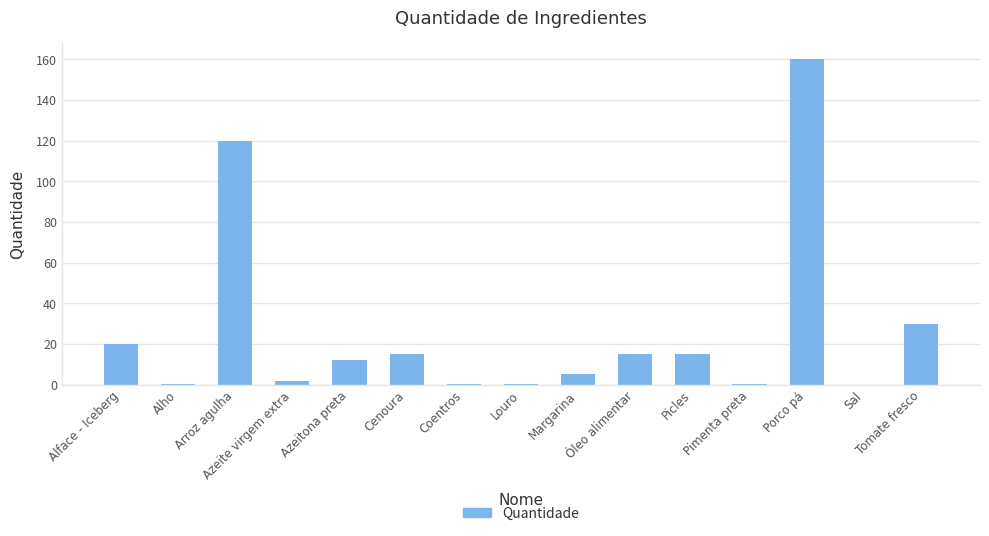

What is the maximum value shown in the chart?

160.0